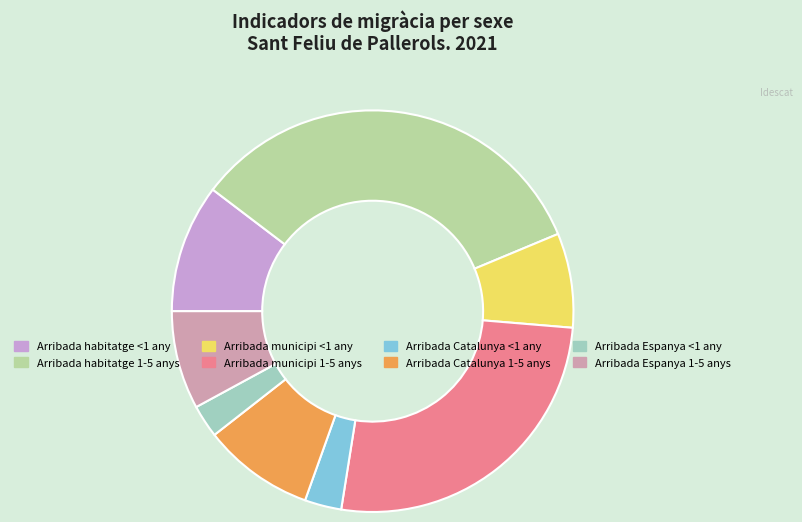

How many slices are in this pie chart?

8